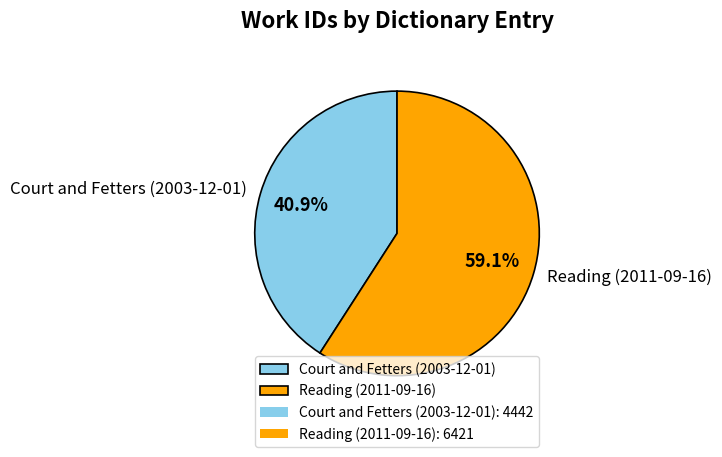

Which slice represents more than half of the pie?

Reading (2011-09-16)